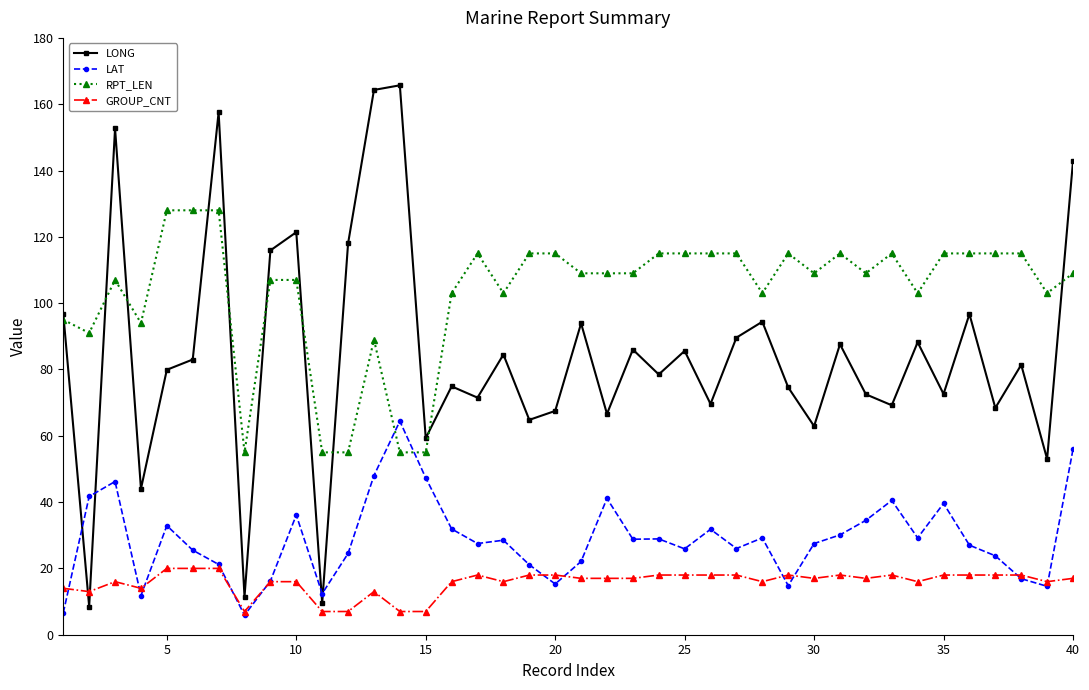

Which series has the largest range (max minus min)?

LONG